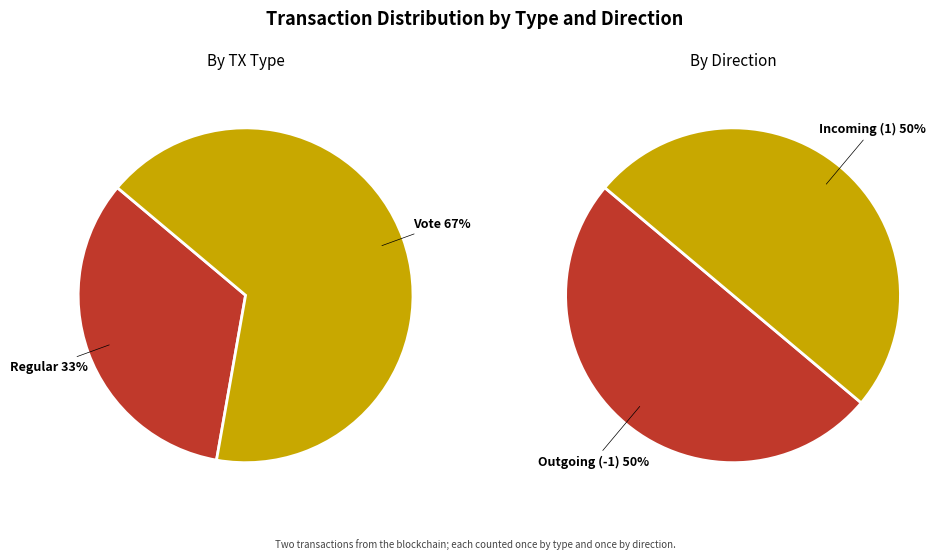

Rank the series by their maximum value, from lowest to highest.

by_direction, by_tx_type